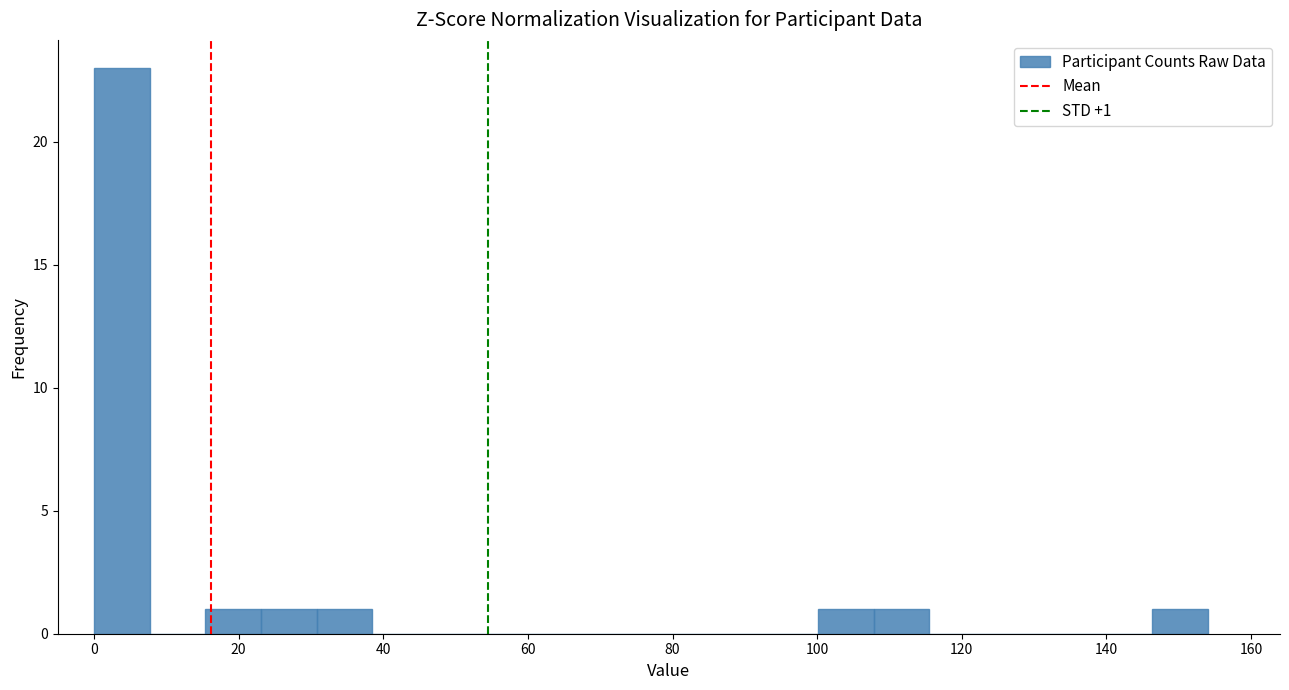

Around what value on the x-axis is the tallest bar? Give the approximate position of its centre, as read against the axis.

4